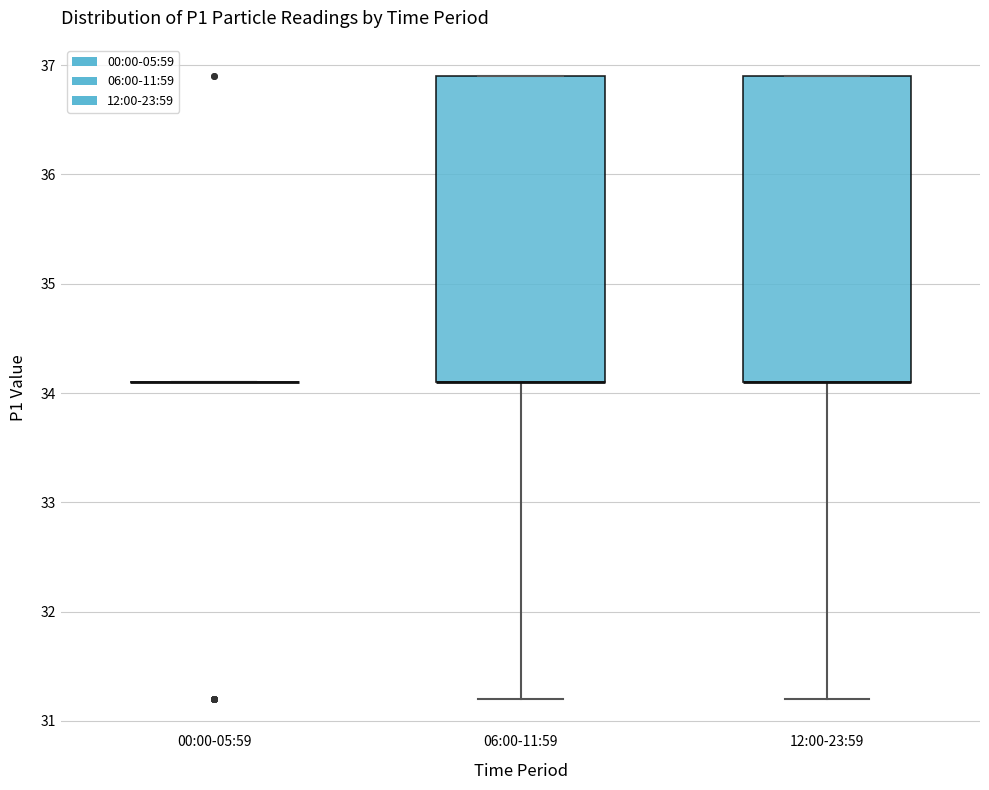

Reading left to right, read every box against the y-axis: the position of its median line, the range the box covers, and the ends of its whiskers. The values are not printed on the chart, so give them approximately, as read against the axis.

00:00-05:59: box collapsed to a line at 34.1, whiskers 34.1 to 34.1
06:00-11:59: median 34.1 (drawn on the box's lower edge), box 34.1 to 36.9, whiskers 31.2 to 36.9
12:00-23:59: median 34.1 (drawn on the box's lower edge), box 34.1 to 36.9, whiskers 31.2 to 36.9